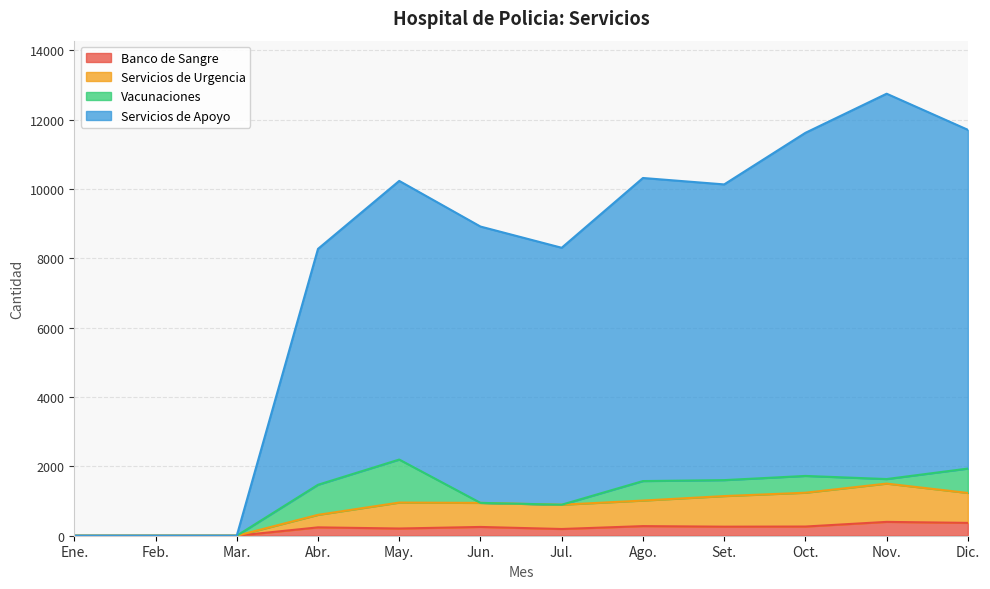

Which series has the largest total across all categories?

Servicios de Apoyo